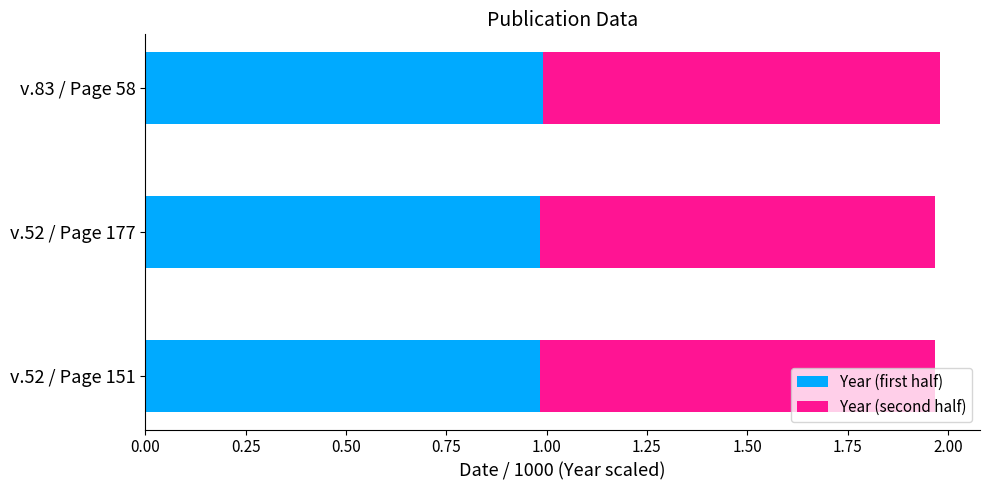

What is the lowest value of the Year (first half) series?

1.0